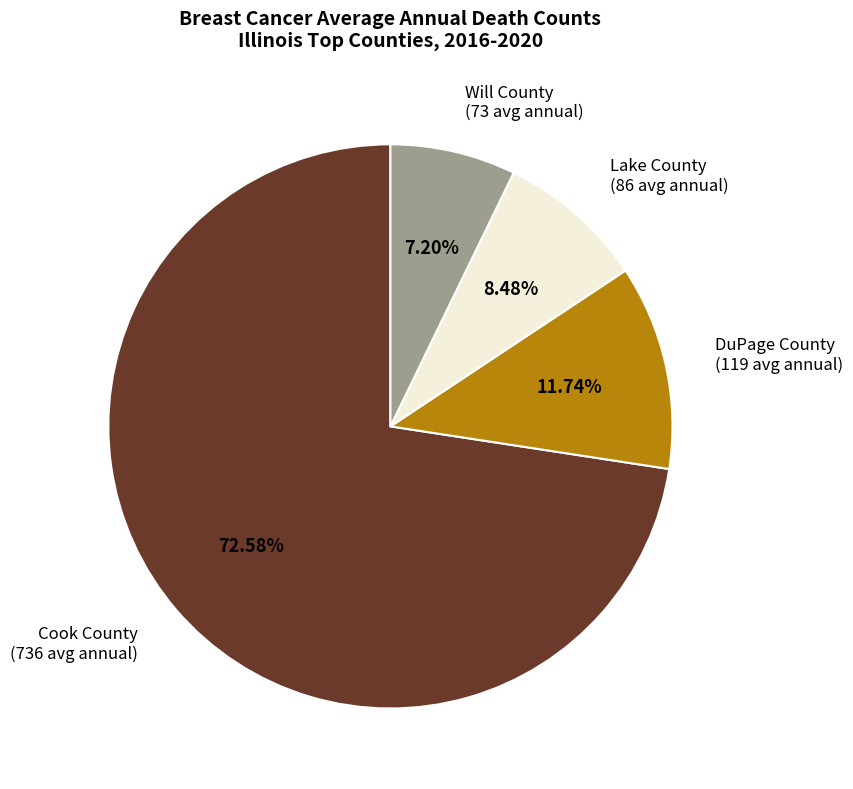

How many segments does this pie chart have?

4